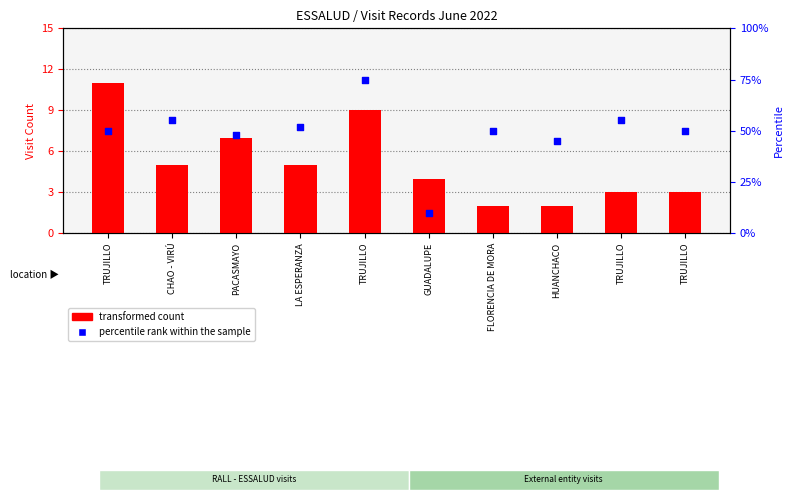

Which series has the widest spread of Y values?

percentile rank within the sample